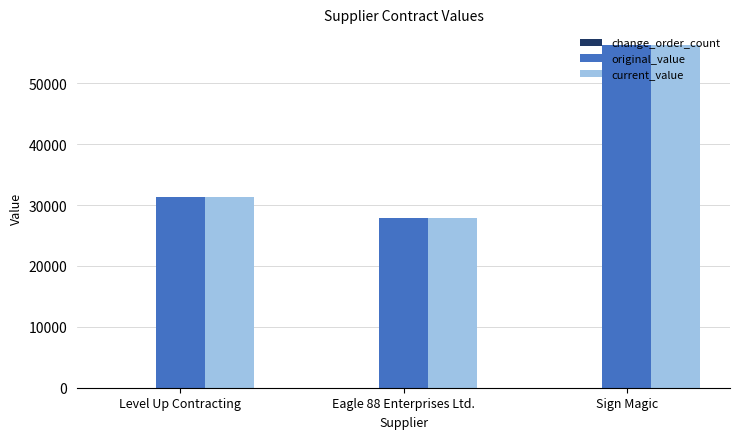

What is the difference between the original_value values at Eagle 88 Enterprises Ltd. and Level Up Contracting?

3420